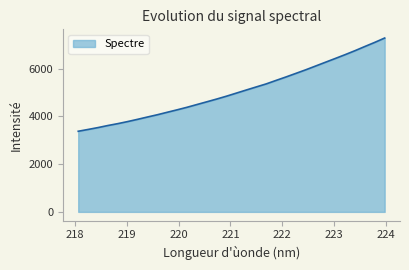

What is the smallest value displayed?

3376.2